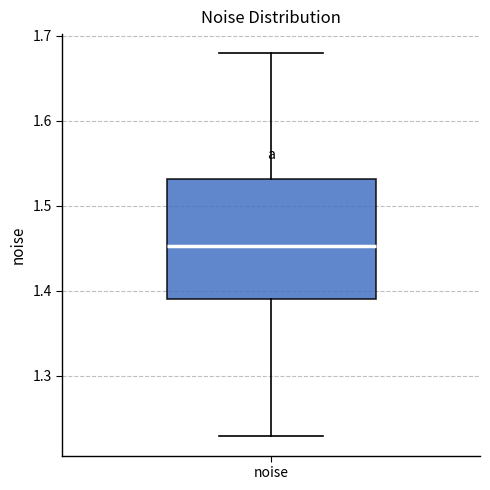

Read this box plot against the y-axis: the position of the median line, the range covered by the box, and the ends of both whiskers. The values are not printed on the chart, so give them approximately, as read against the axis.

median 1.45, box 1.39 to 1.53, whiskers 1.23 to 1.68